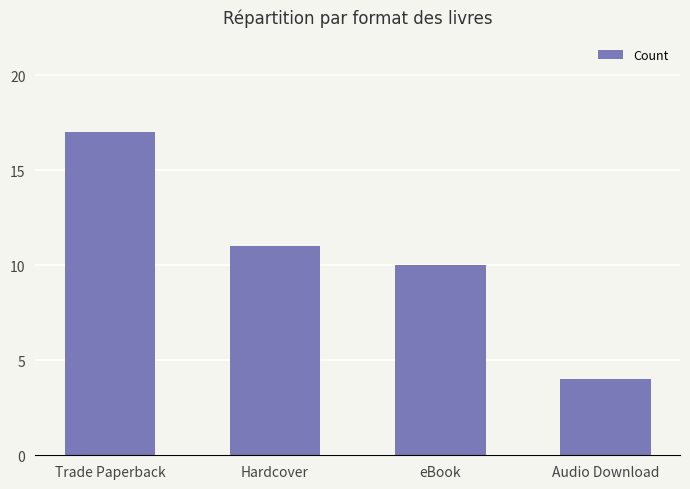

Reading left to right, transcribe all the data shown in this chart.

17	11	10	4